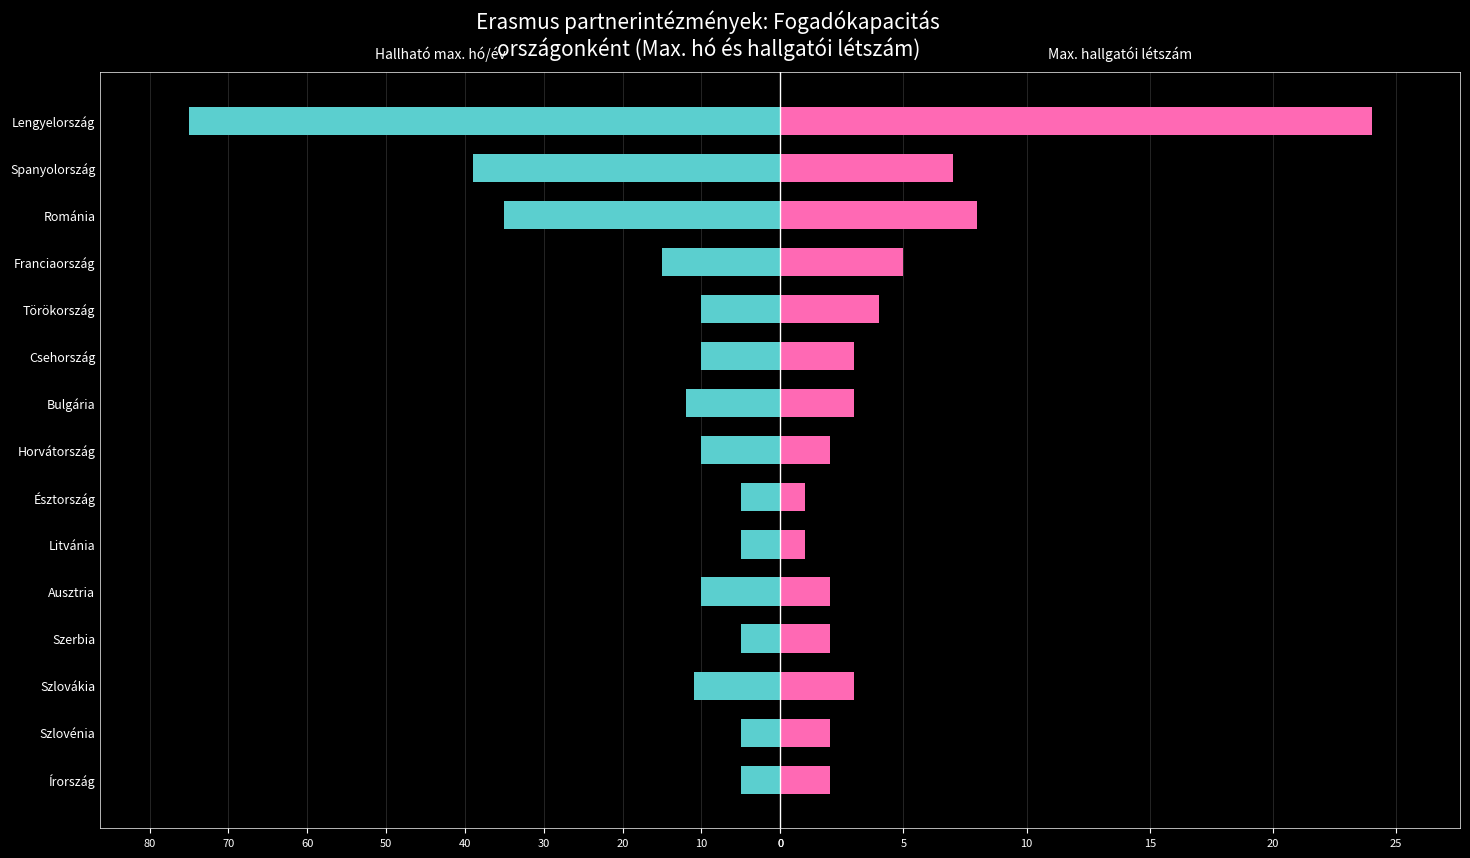

Read the Hallható max. hó/év value at Románia.

35